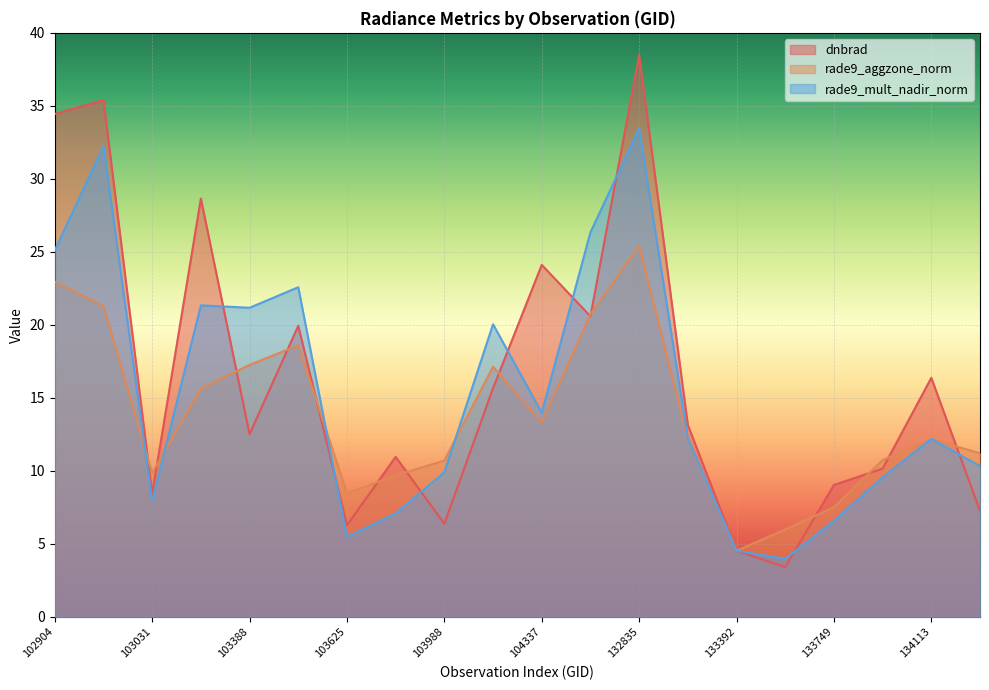

The rade9_aggzone_norm series shows 12.2 at 133209. True or false?

True